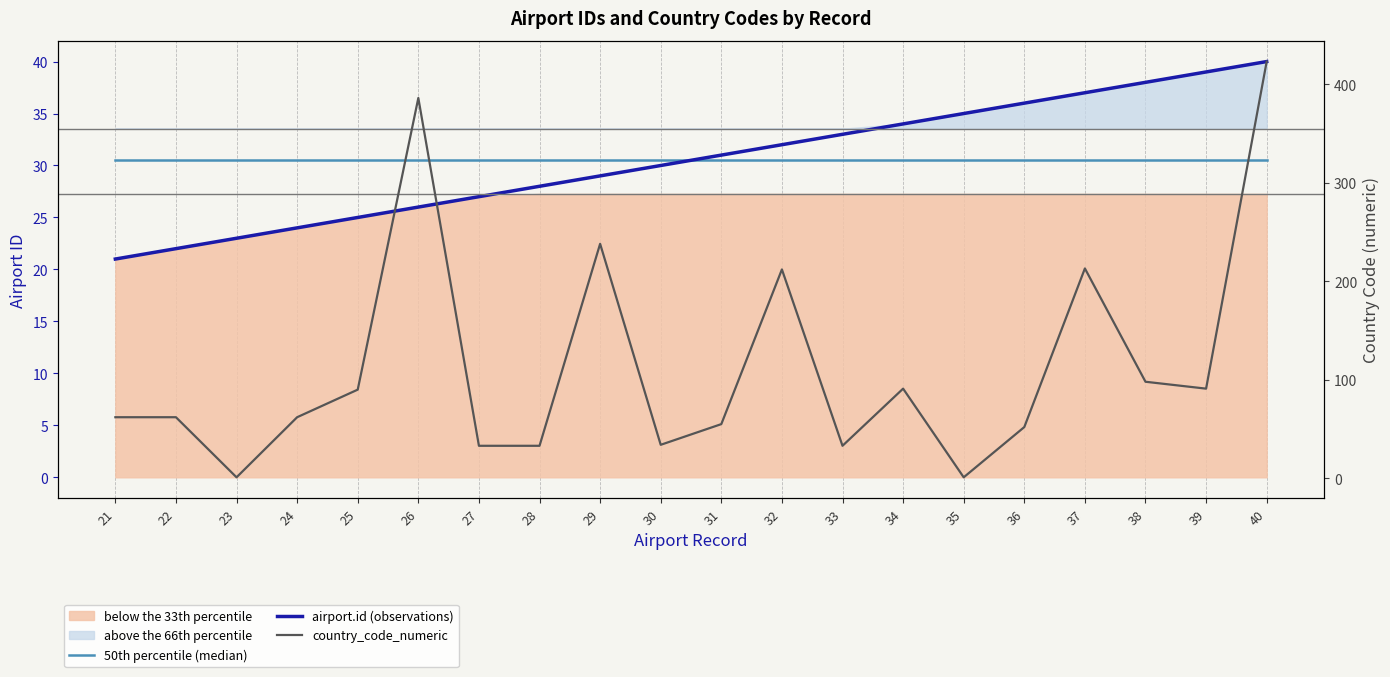

What value does the country_code_numeric series have at 25?

90.0